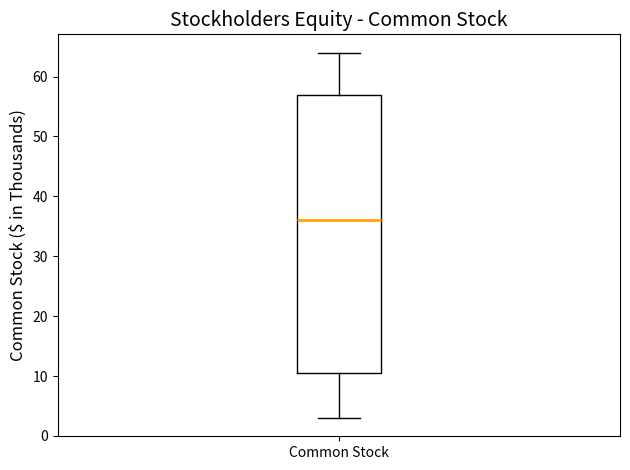

Transcribe this box plot: give where the median line is, the range the box spans, and where the two whiskers end, as read against the y-axis. The values are not printed on the chart, so give them approximately, as read against the axis.

median 36, box 11 to 57, whiskers 3 to 64